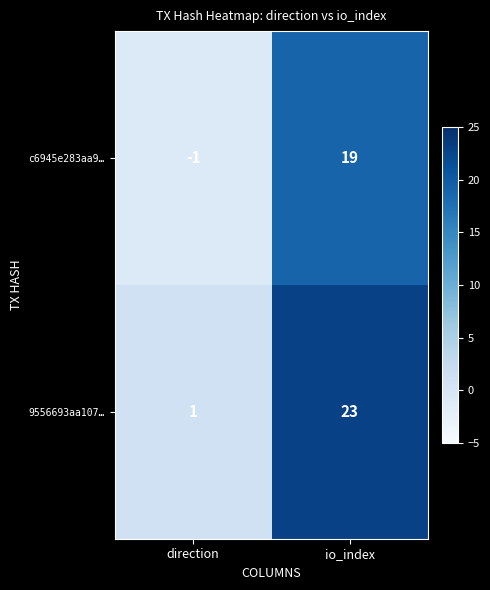

The value of c6945e283aa9… at io_index is 19. True or false?

True